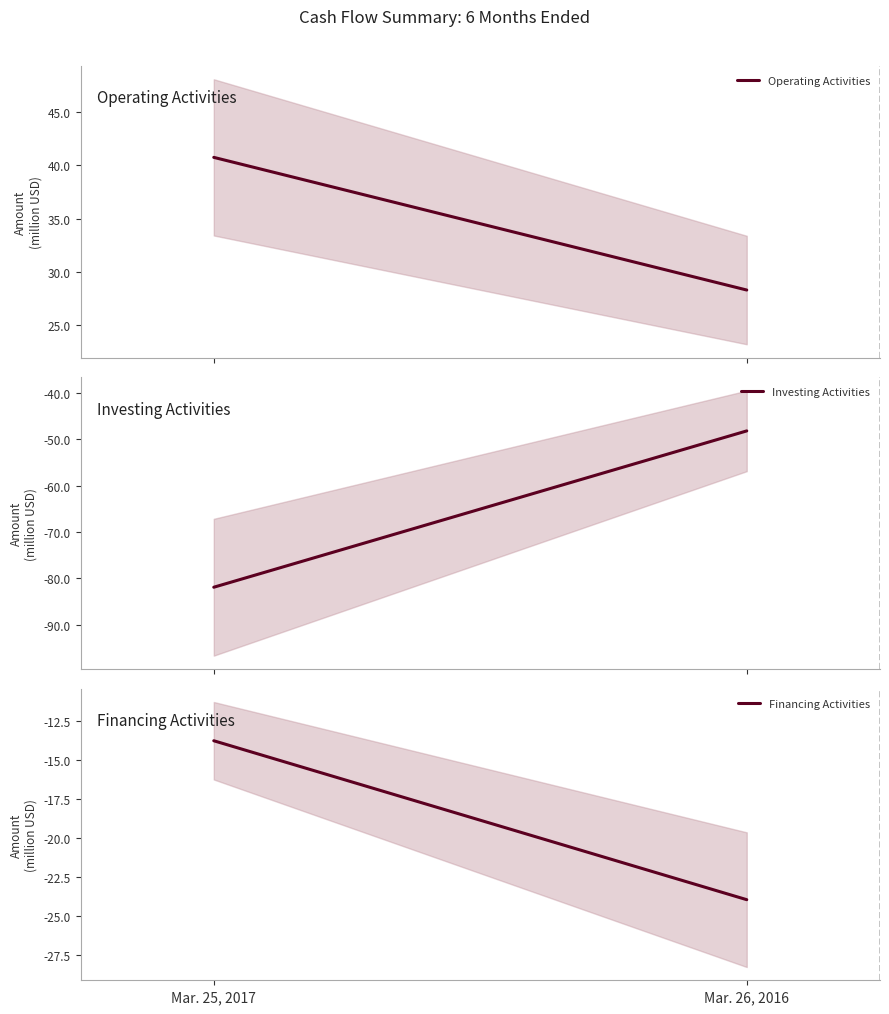

Rank the series at Mar. 25, 2017 from lowest to highest value.

Investing Activities, Financing Activities, Operating Activities